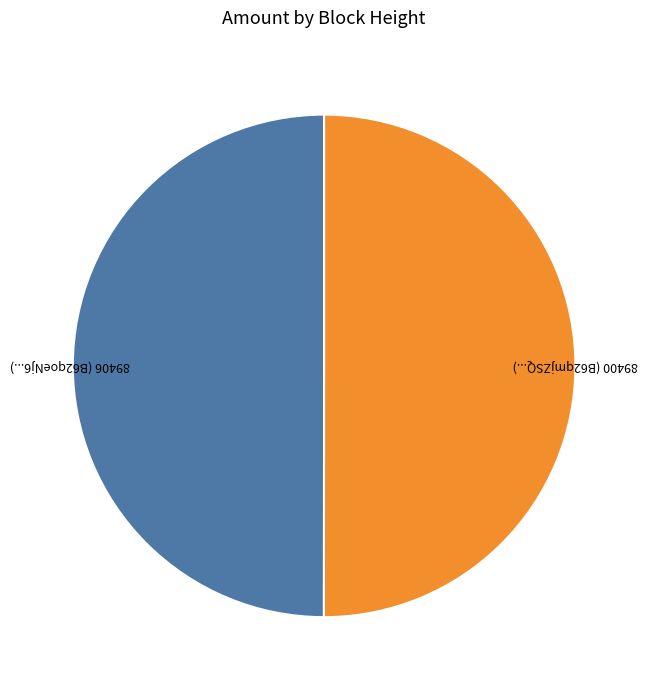

The 89406 (B62qoeNj6...) slice represents 50% of the pie. True or false?

True